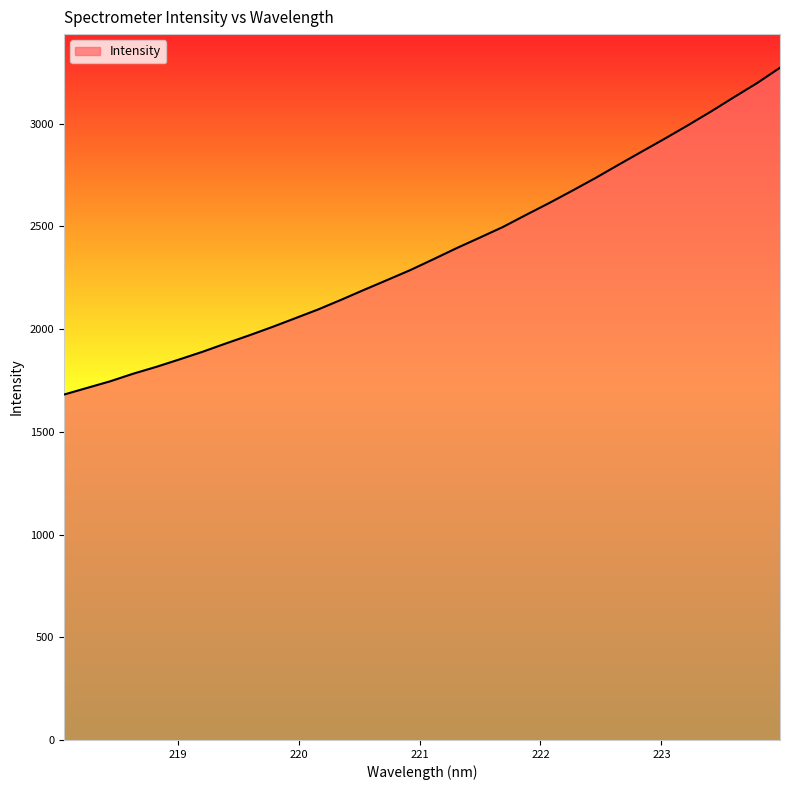

What is the maximum value shown in the chart?

3272.2